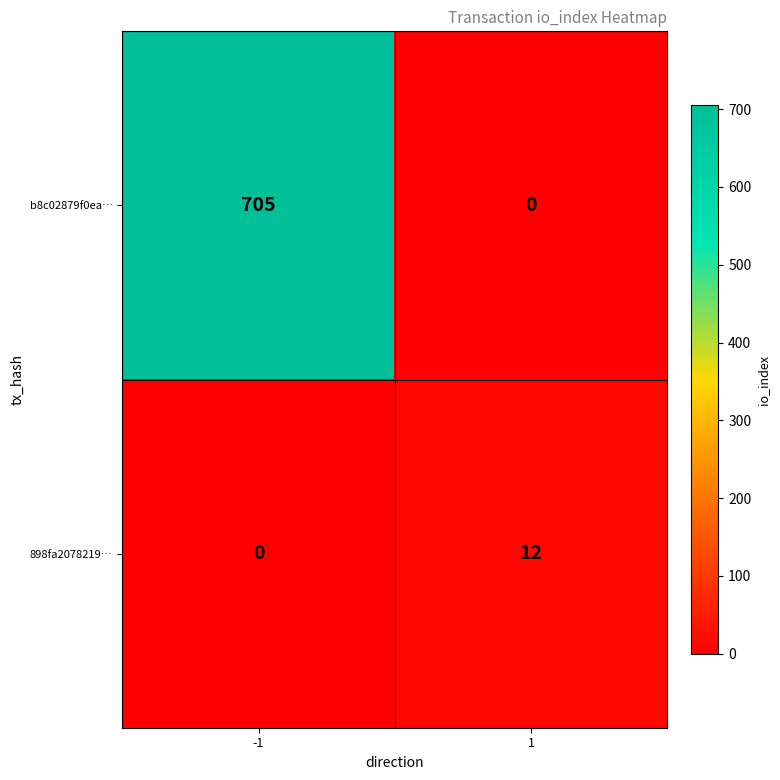

What is the total value across all series at -1?

705